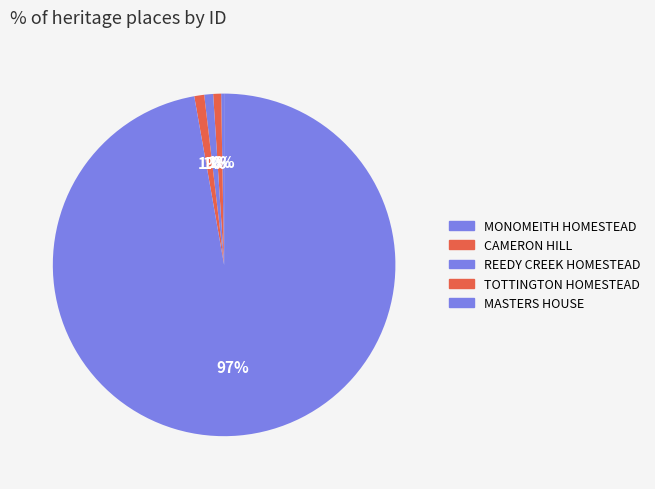

Which slice is the largest?

MASTERS HOUSE